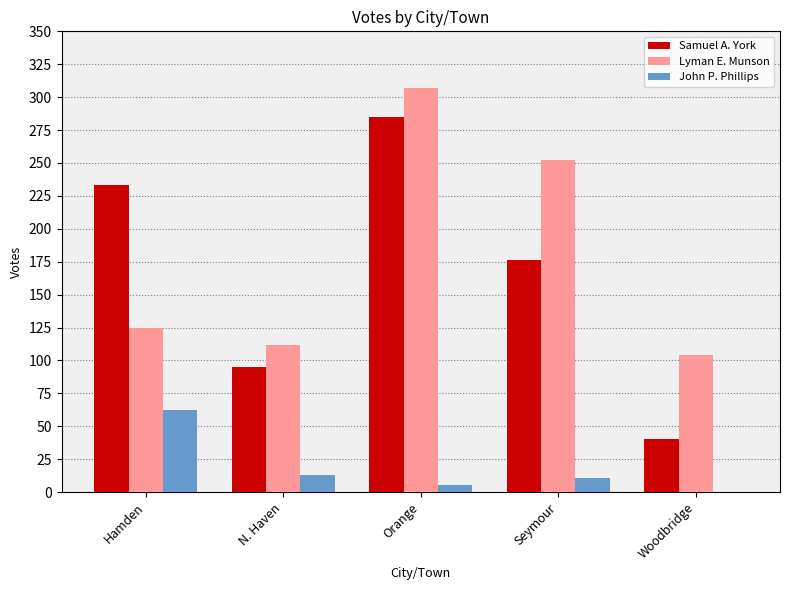

Between Seymour and Woodbridge, which series saw the biggest shift?

Lyman E. Munson